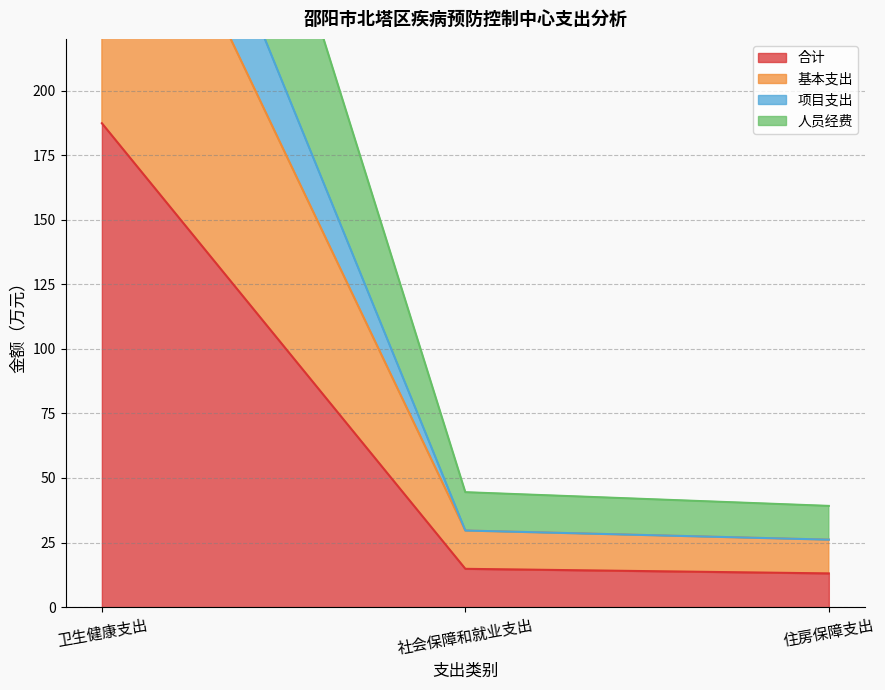

What is the minimum value for 合计?

13.1